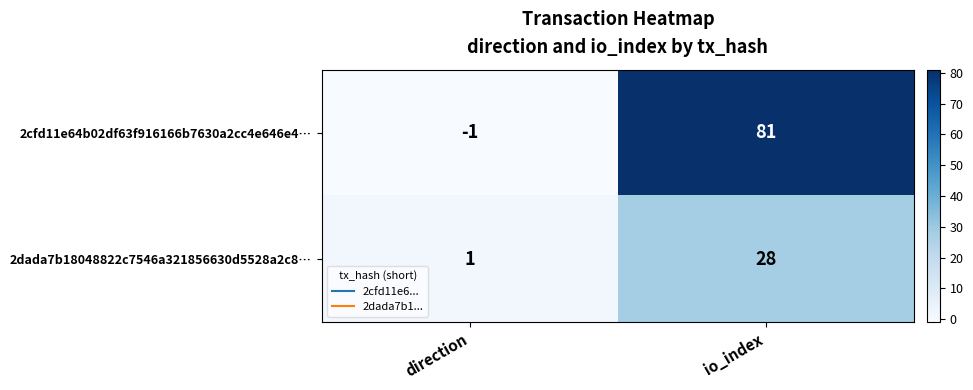

What is the difference between the maximum and minimum values in the 2cfd11e64b02df63f916166b7630a2cc4e646e4… series?

82